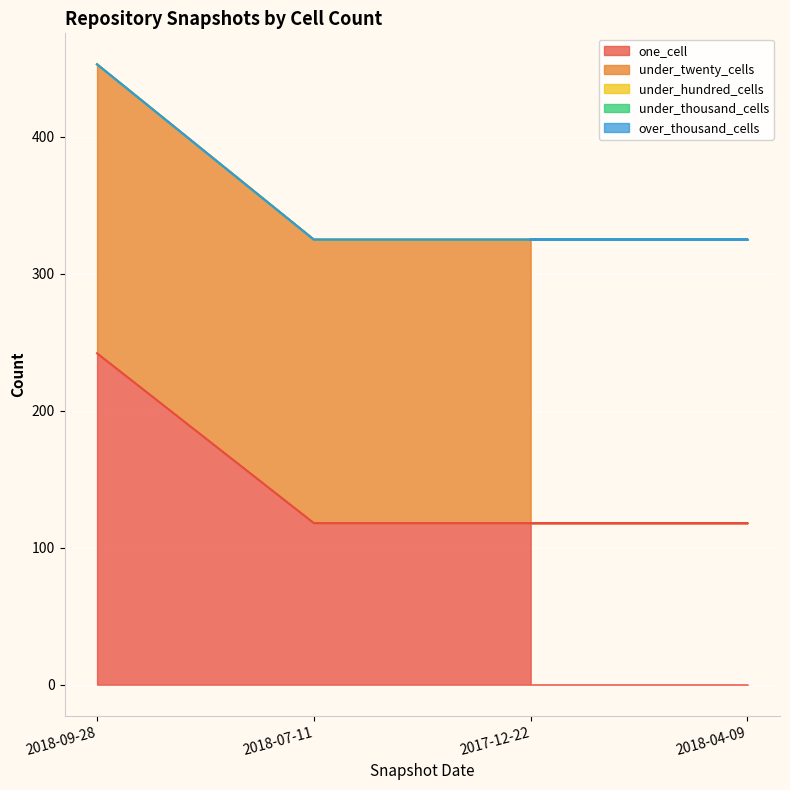

At 2017-12-22, list the series in order from smallest to largest.

under_hundred_cells, under_thousand_cells, over_thousand_cells, one_cell, under_twenty_cells